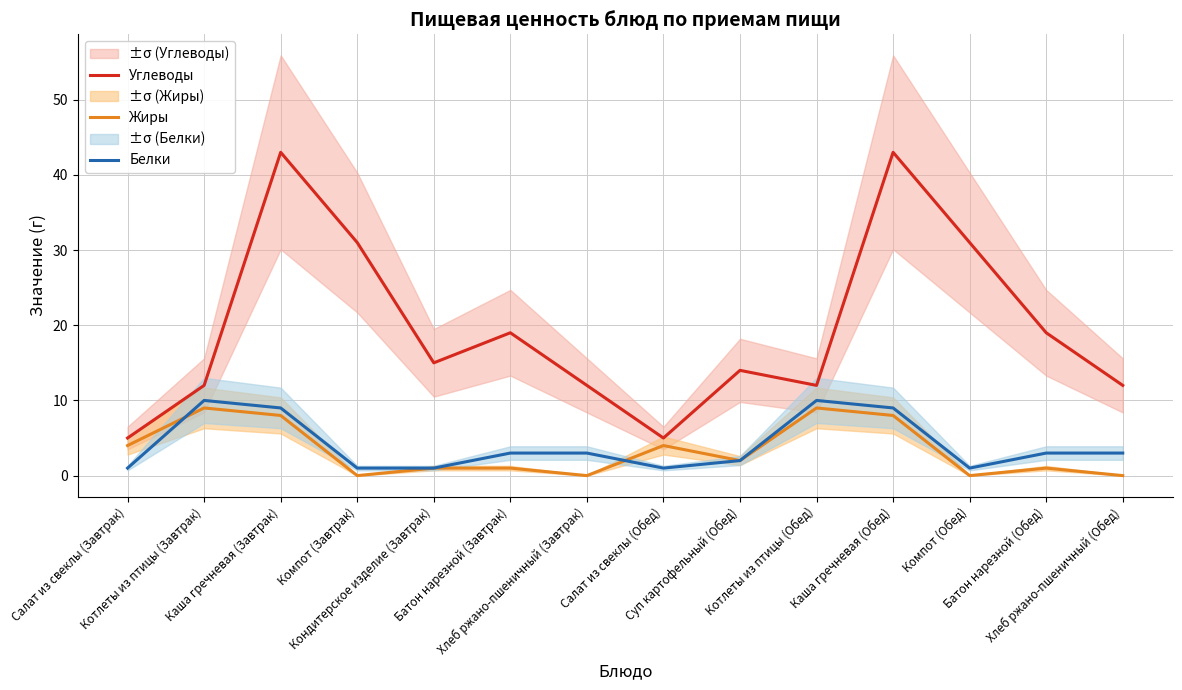

What position from the right is Компот (Завтрак)?

11